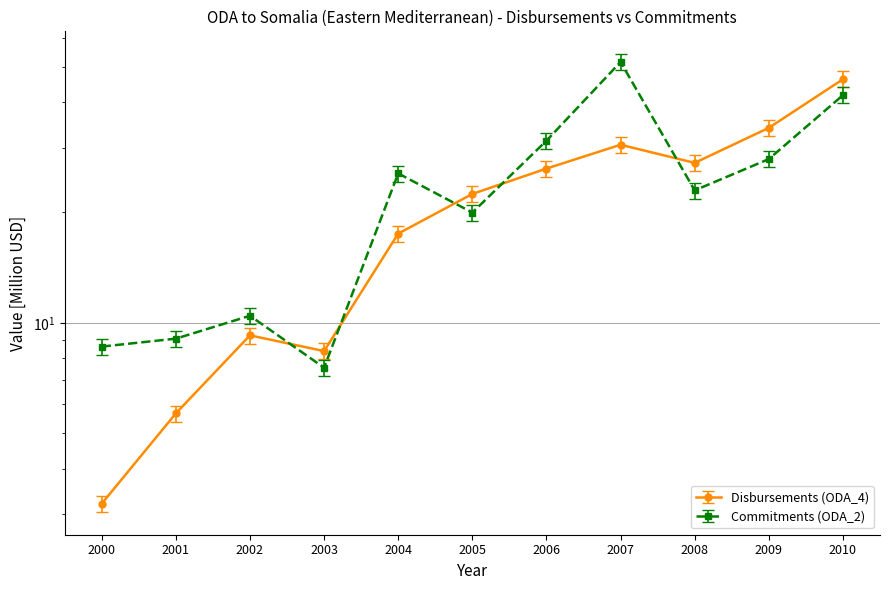

What is the value of the Disbursements (ODA_4) point at the 11th from the left?

46.2